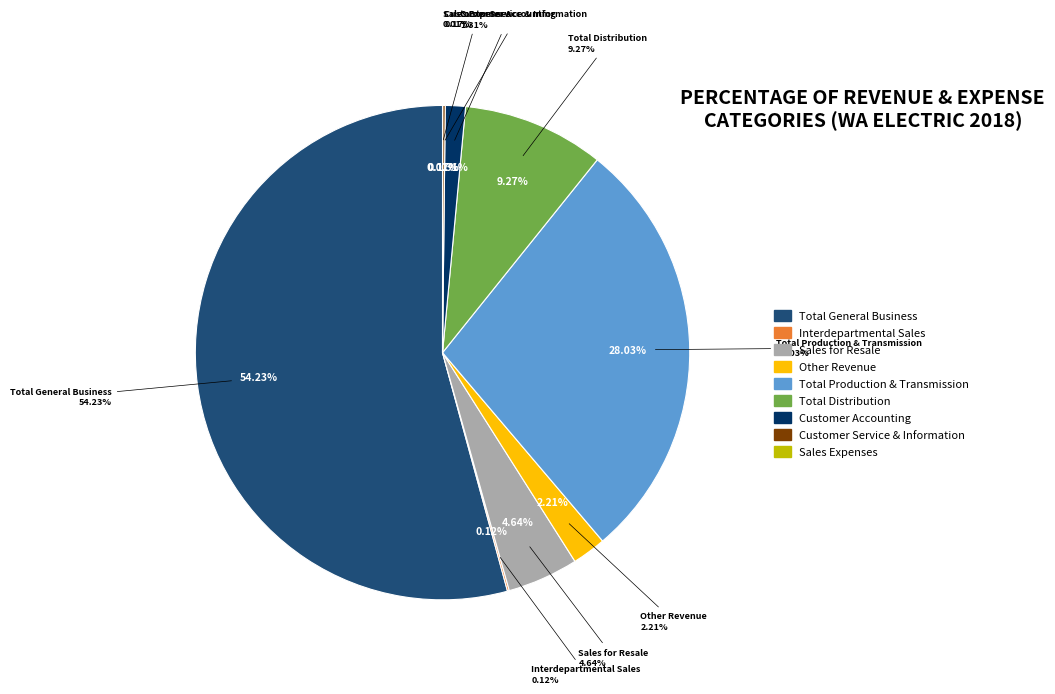

Is it true that Total General Business is 54% of the pie?

True